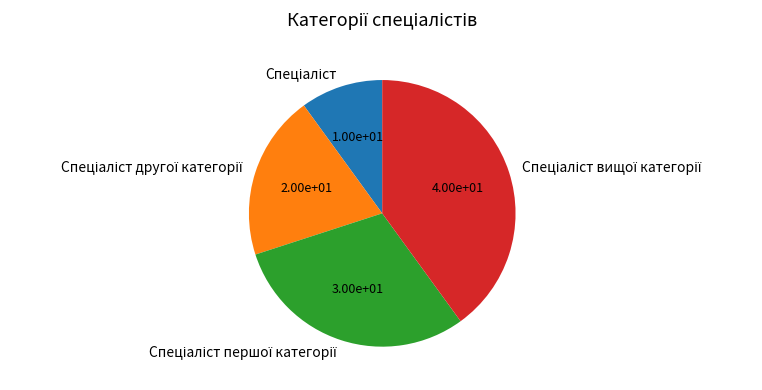

Is there any slice that represents more than half of the pie?

No